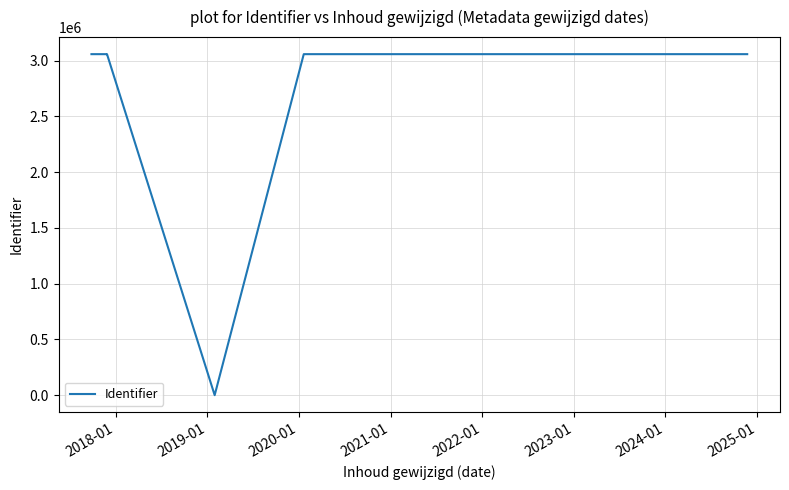

What is the difference between the maximum and minimum values?

3058844